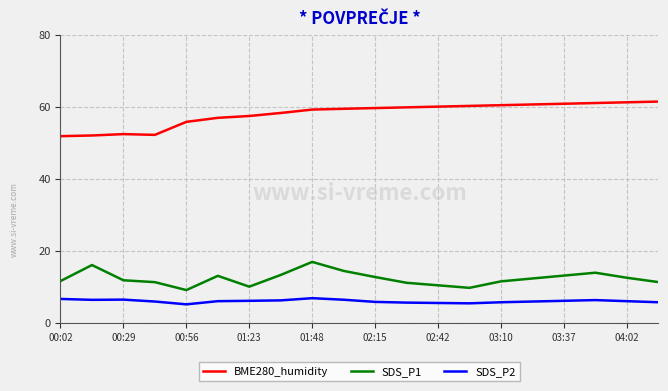

True or false: BME280_humidity and SDS_P1 intersect in this chart.

False